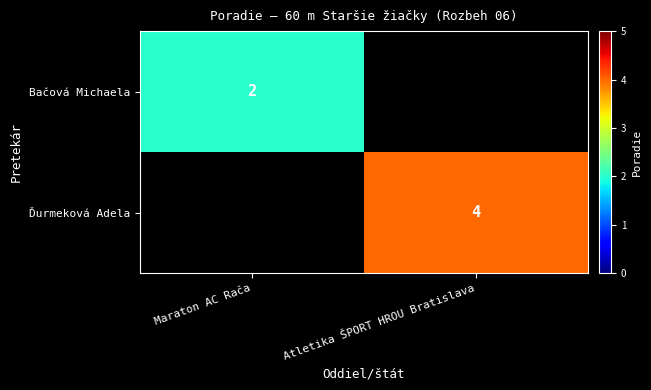

The Ďurmeková Adela series shows 4 at Atletika ŠPORT HROU Bratislava. True or false?

True